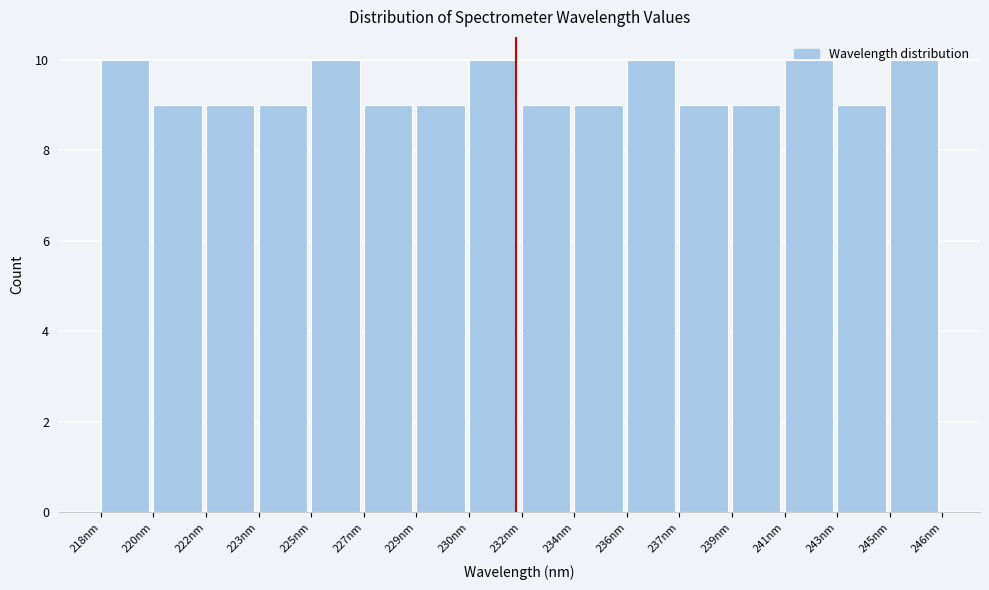

Approximately how many times larger is the value at 225nm compared to 243nm?

1.1